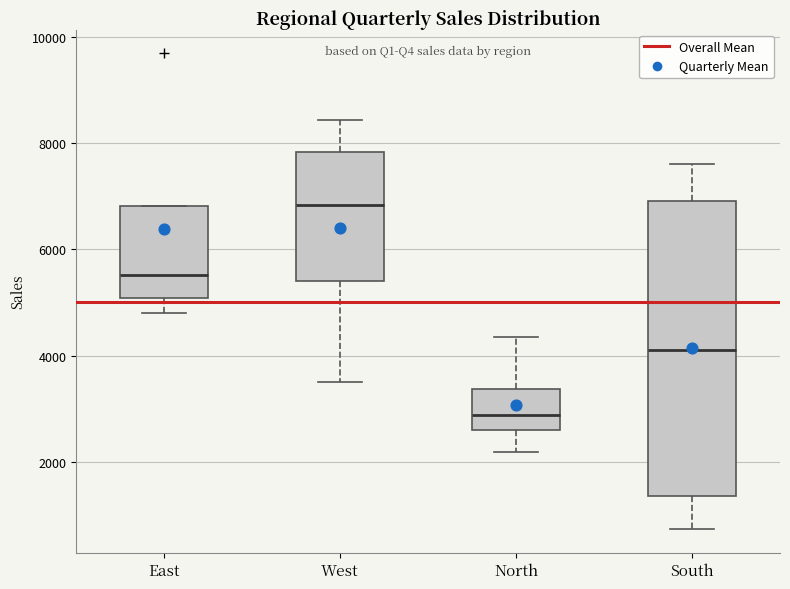

Reading left to right, read every box against the y-axis: the position of its median line, the range the box covers, and the ends of its whiskers. The values are not printed on the chart, so give them approximately, as read against the axis.

East: median 5600, box 5000 to 6800, whiskers 4800 to 6800
West: median 6800, box 5400 to 7800, whiskers 3600 to 8400
North: median 2800, box 2600 to 3400, whiskers 2200 to 4400
South: median 4200, box 1400 to 7000, whiskers 800 to 7600